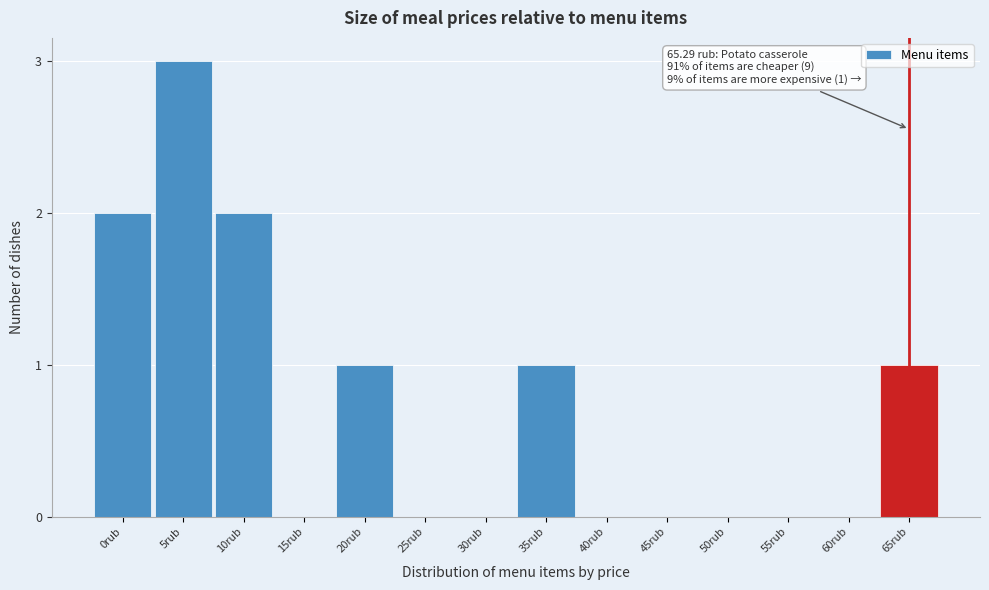

Reading left to right, transcribe all the data shown in this chart.

0rub=2	5rub=3	10rub=2	15rub=0	20rub=1	25rub=0	30rub=0	35rub=1	40rub=0	45rub=0	50rub=0	55rub=0	60rub=0	65rub=1